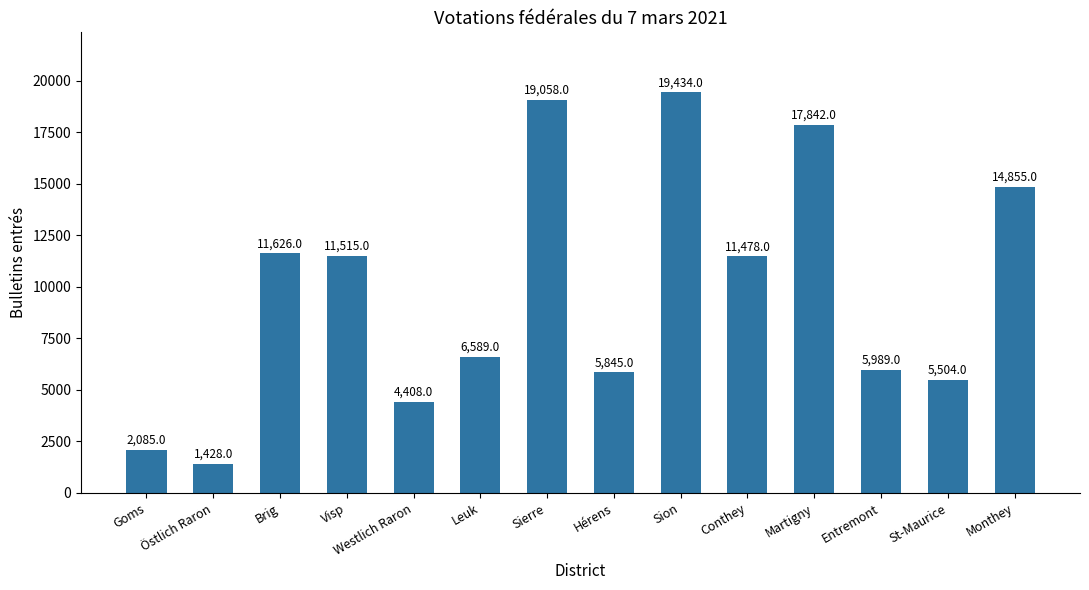

List the labels in order of value, largest first.

Sion, Sierre, Martigny, Monthey, Brig, Visp, Conthey, Leuk, Entremont, Hérens, St-Maurice, Westlich Raron, Goms, Östlich Raron